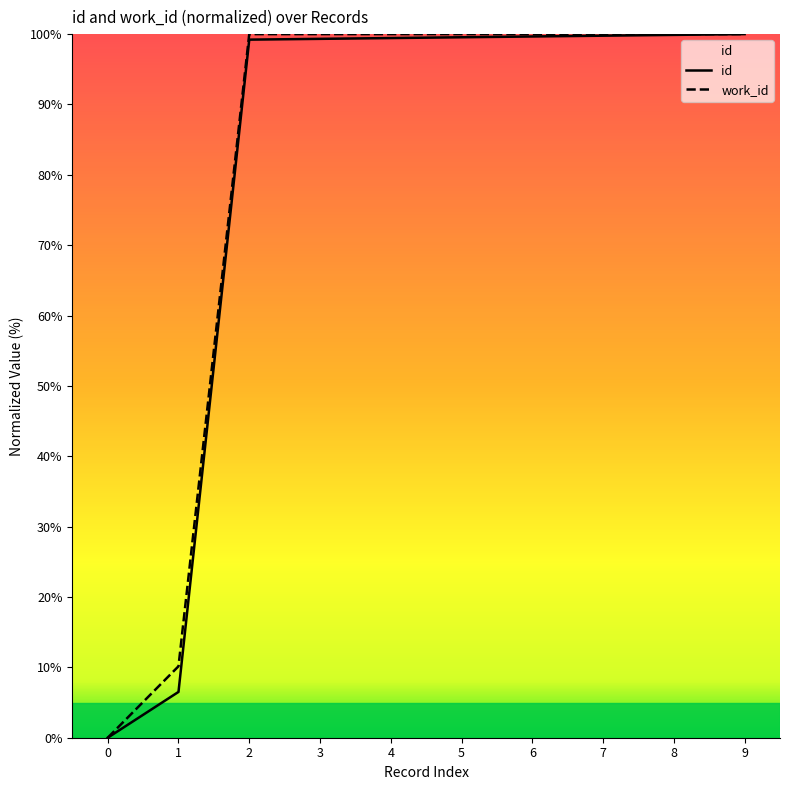

The value of work_id at 4 is 100.0. True or false?

True